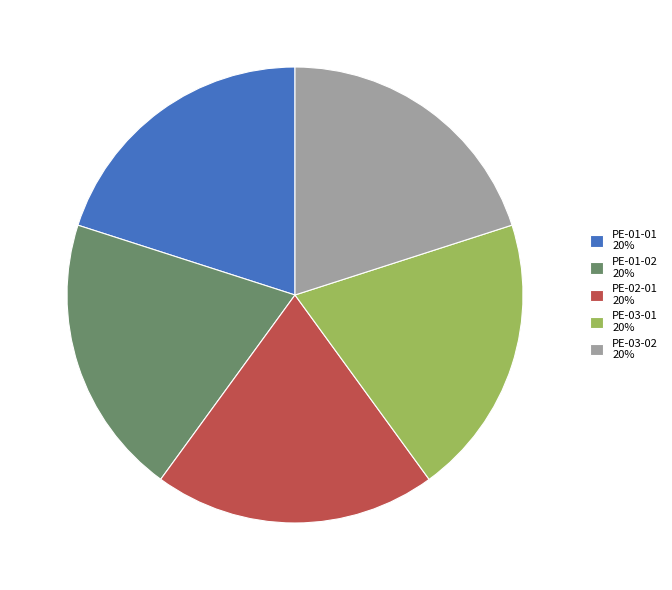

Does PE-01-02 20% account for over 50% of the chart?

No